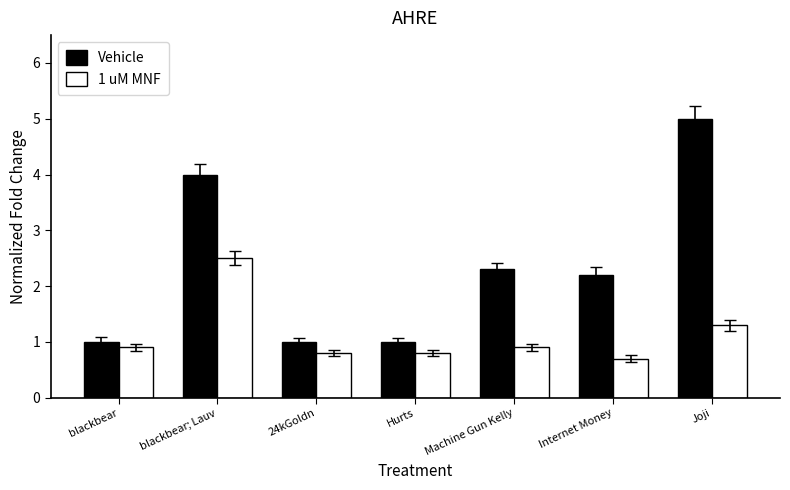

What is the total value across all series at Joji?

6.3